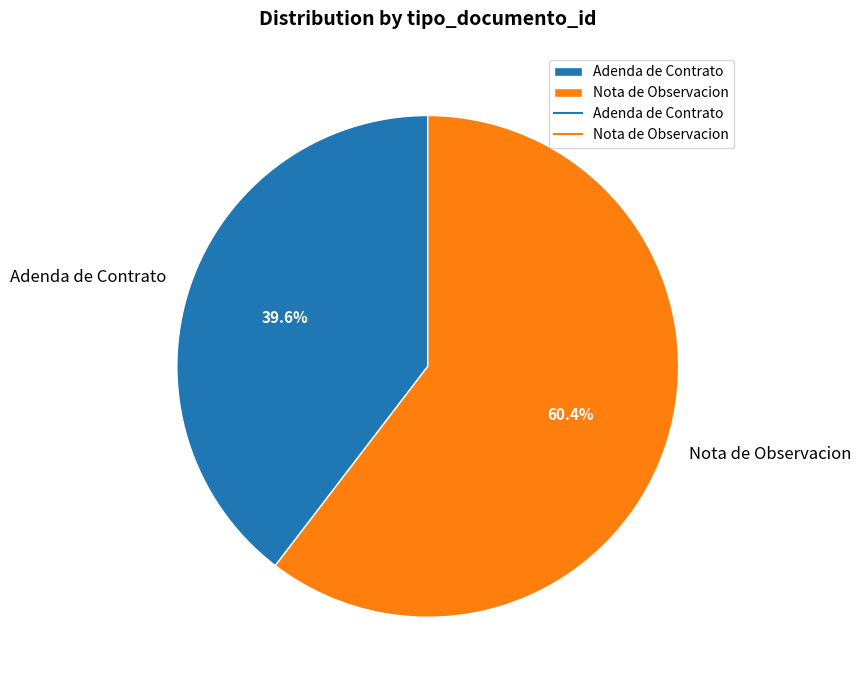

To the nearest percent, what is the difference between the Adenda de Contrato and Nota de Observacion slice percentages?

21%